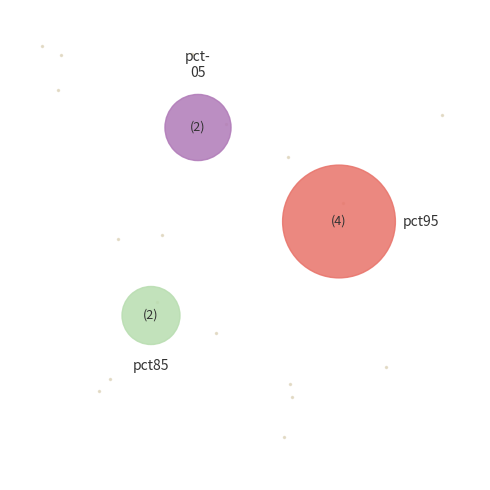

Rank the categories by value from lowest to highest.

pct45, pct35, pct55, pct25, pct65, pct15, pct75, pct85, pct05, pct95